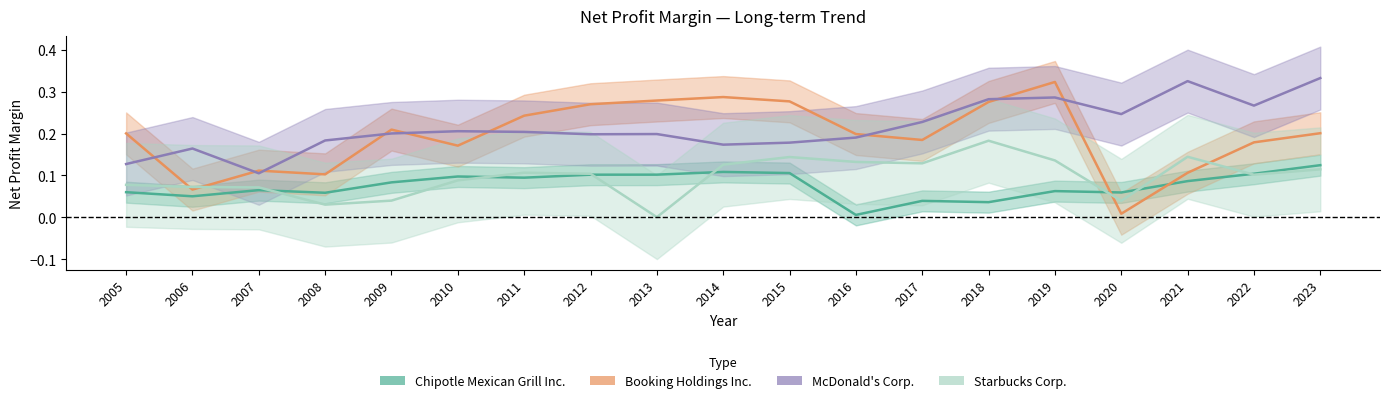

Is it true that Chipotle Mexican Grill Inc. equals 0.1 at 2010?

True